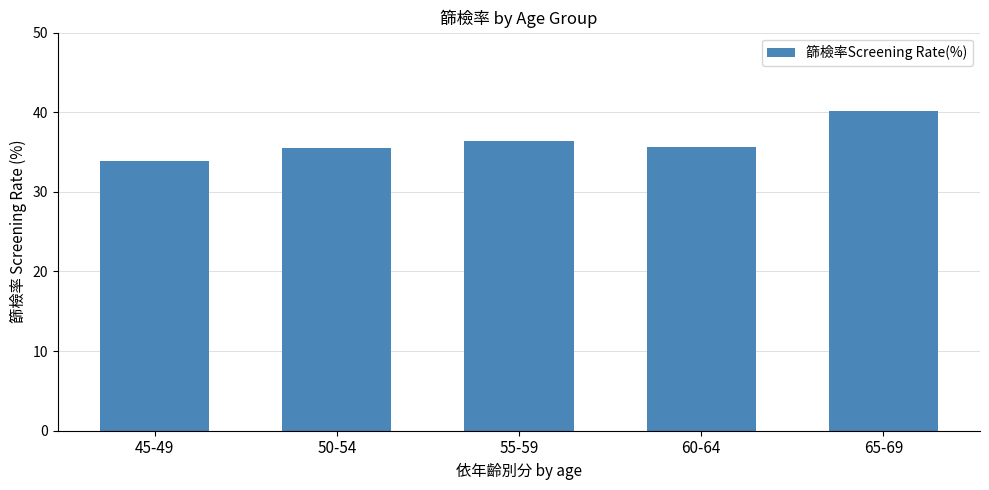

Which label corresponds to the smallest value in the chart?

45-49